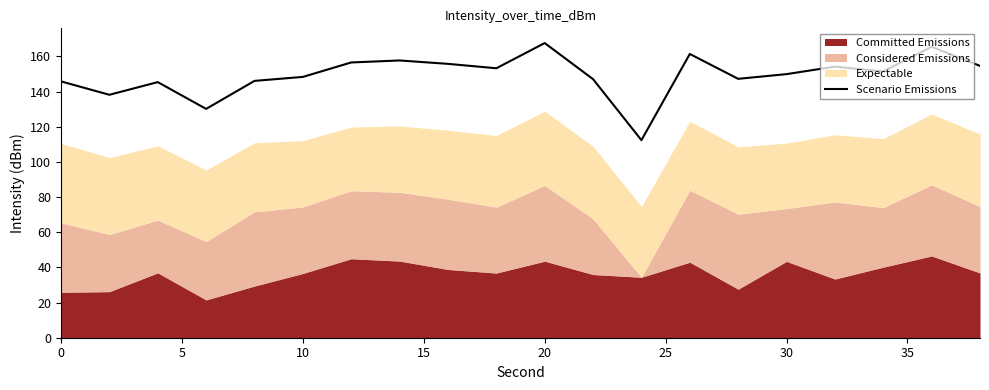

What is the highest value of the Scenario Emissions series?

167.6